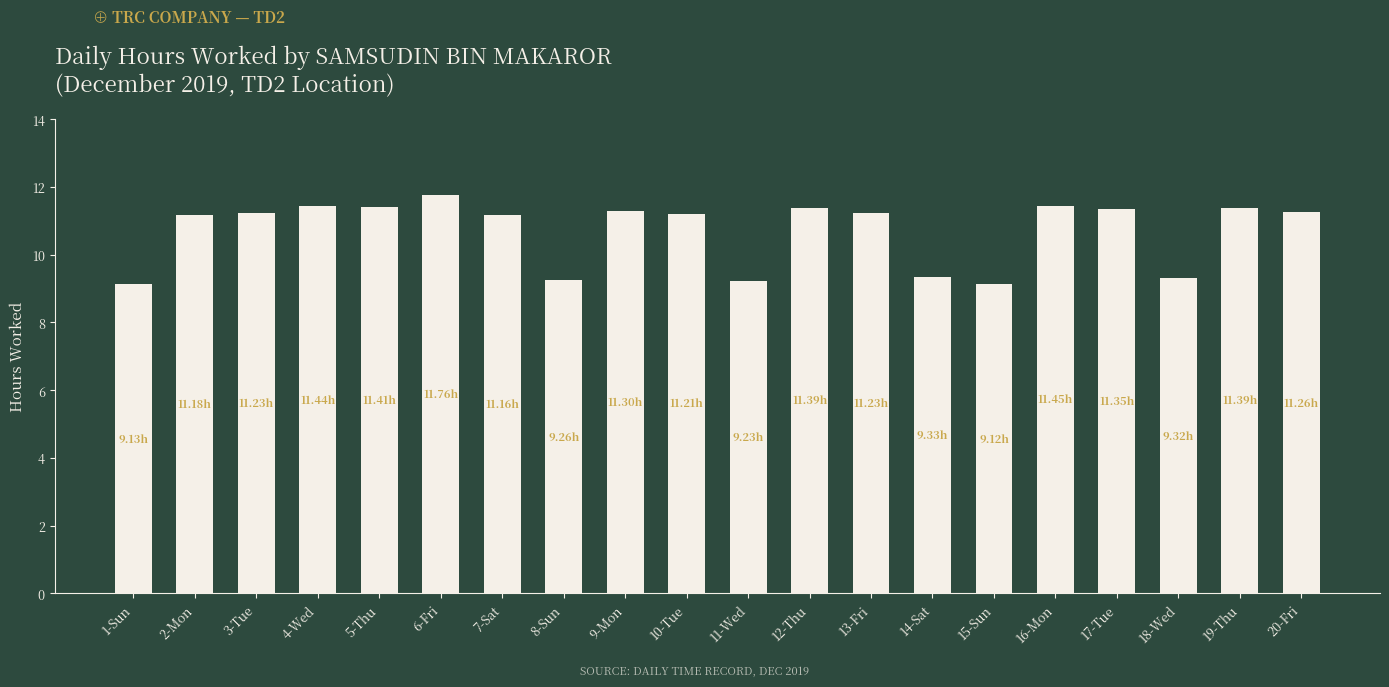

How many data points does each series have?

20